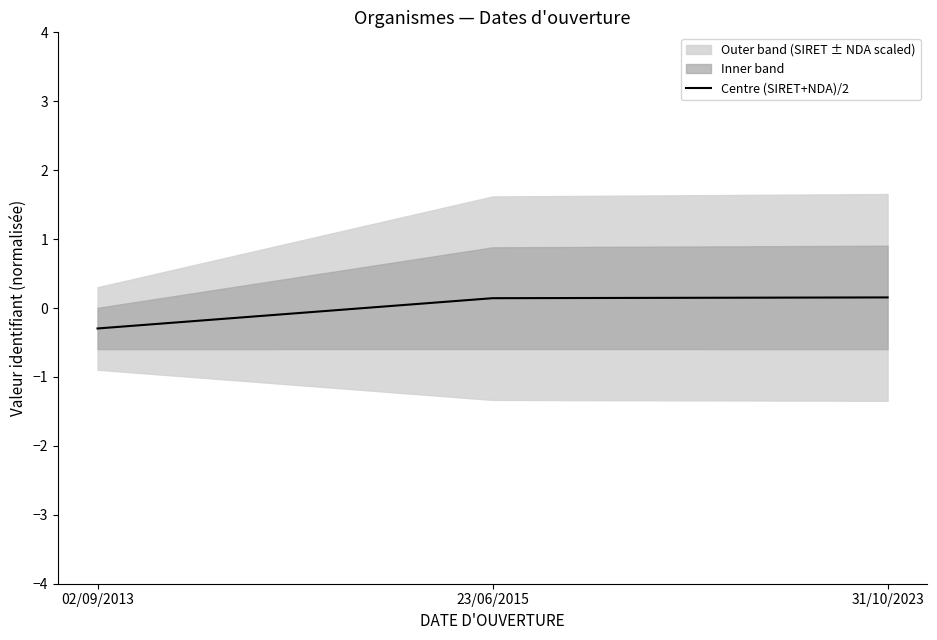

What is the label of the 2nd point from the left?

23/06/2015